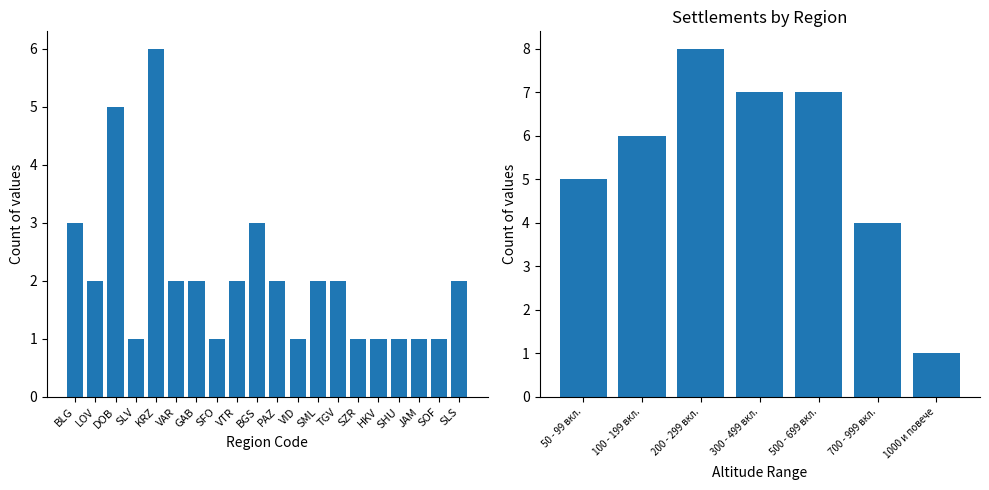

What is the difference between the maximum and second lowest values?

4